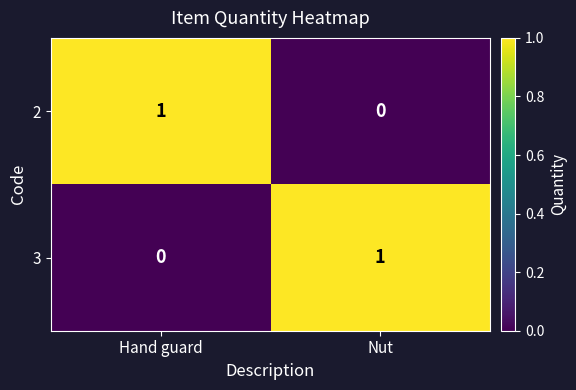

At which label is 3 closest to 0?

Hand guard